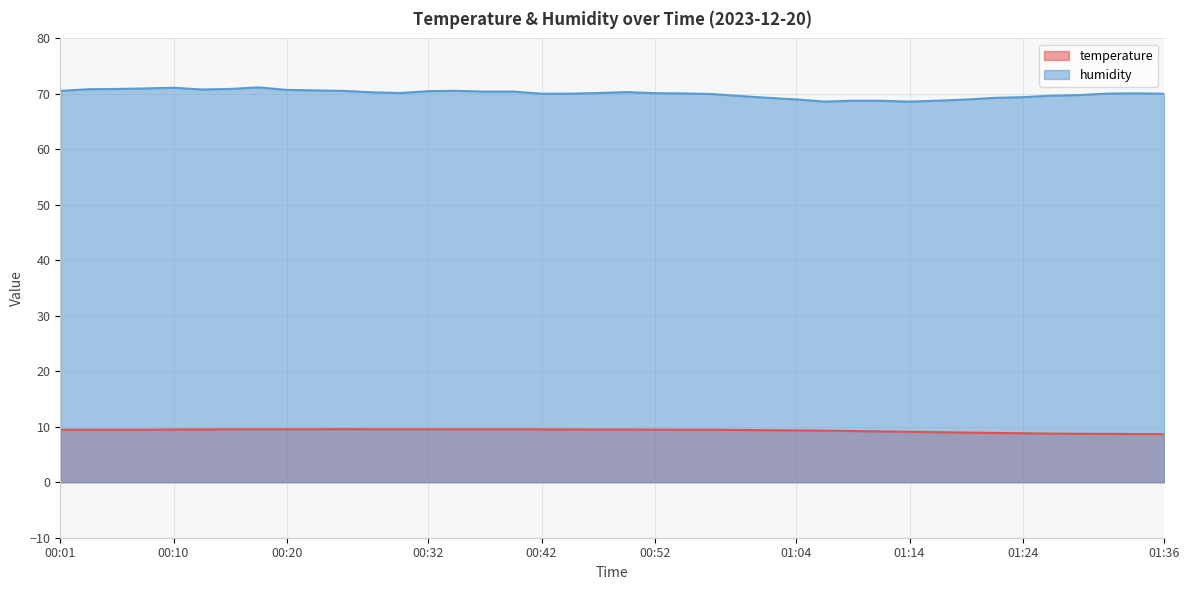

The value of temperature at 00:18 is 12.7. True or false?

False